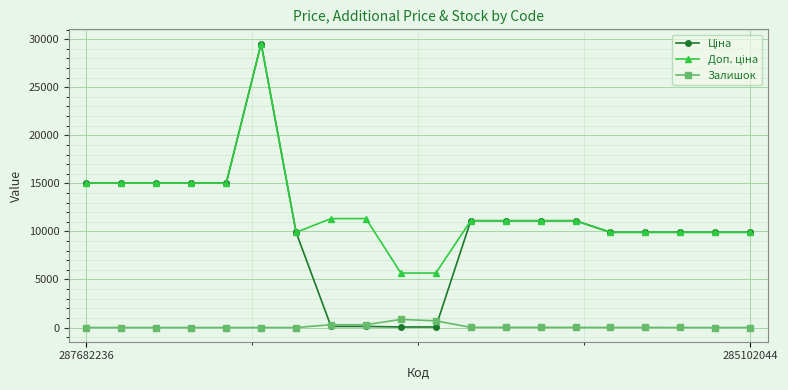

At how many categories does at least one series exceed 11923?

6